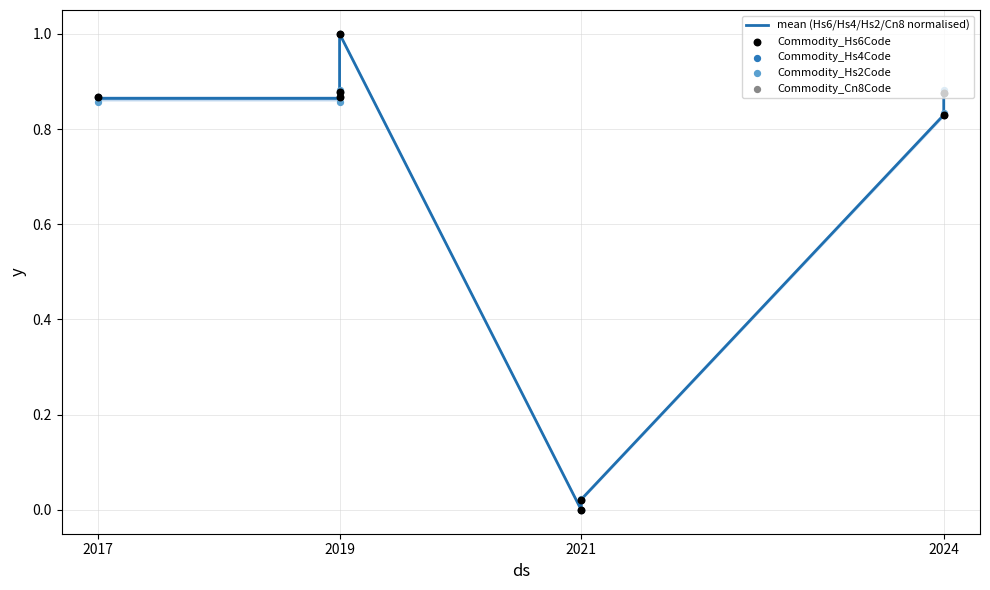

What are all the series names shown in the legend?

mean (Hs6/Hs4/Hs2/Cn8 normalised), Commodity_Hs6Code, Commodity_Hs4Code, Commodity_Hs2Code, Commodity_Cn8Code